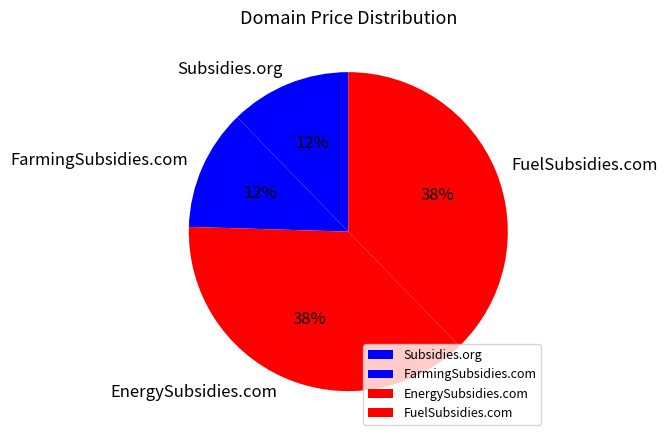

Is there a majority slice in this chart?

No